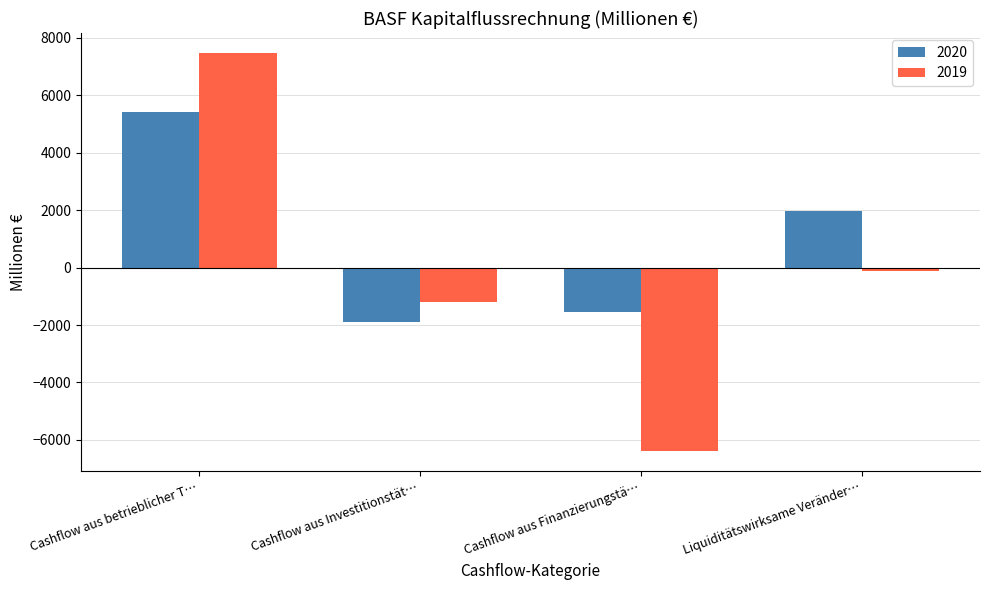

Which series has the largest range (max minus min)?

2019